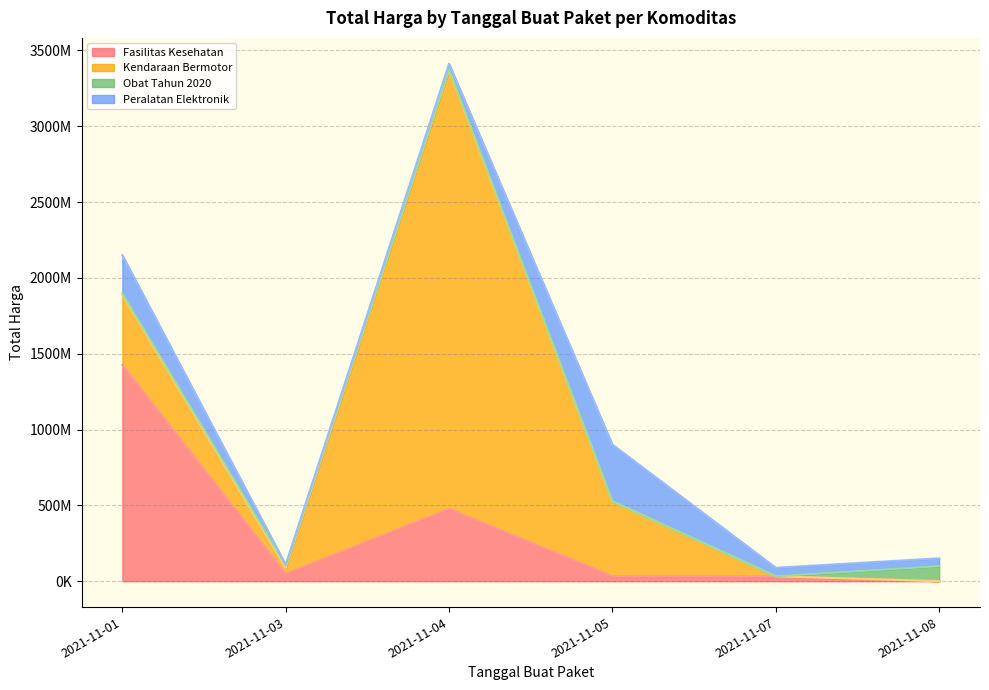

How many data points in Obat Tahun 2020 are less than 9180000?

3